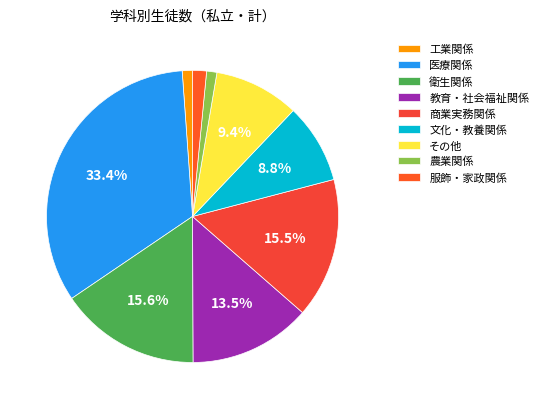

Does any single category account for the majority?

No